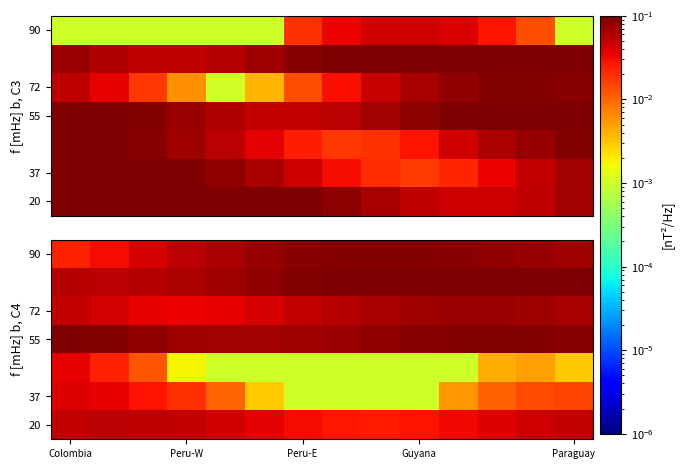

Which category has the highest value in the 37 series?

Colombia